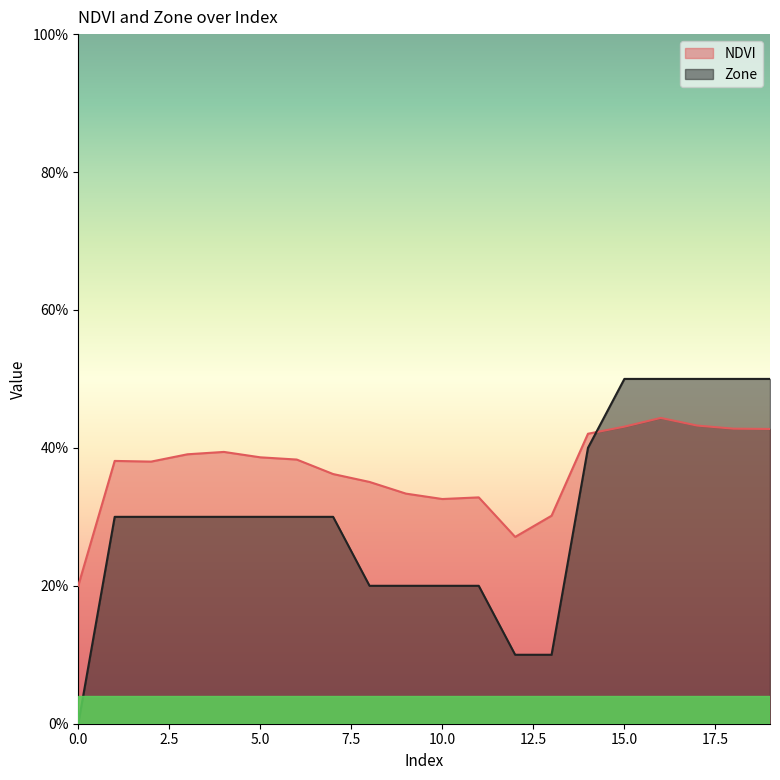

Reading left to right, extract all data points from this chart.

NDVI: 0=0.2	1=0.4	2=0.4	3=0.4	4=0.4	5=0.4	6=0.4	7=0.4	8=0.4	9=0.3	10=0.3	11=0.3	12=0.3	13=0.3	14=0.4	15=0.4	16=0.4	17=0.4	18=0.4	19=0.4
Zone: 0=0.0	1=0.3	2=0.3	3=0.3	4=0.3	5=0.3	6=0.3	7=0.3	8=0.2	9=0.2	10=0.2	11=0.2	12=0.1	13=0.1	14=0.4	15=0.5	16=0.5	17=0.5	18=0.5	19=0.5